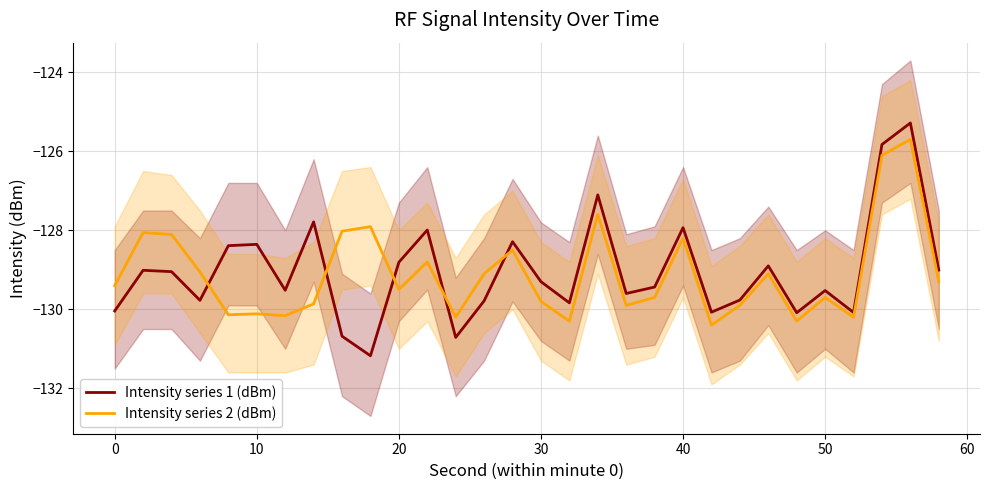

Which series has the largest range (max minus min)?

Intensity series 1 (dBm)